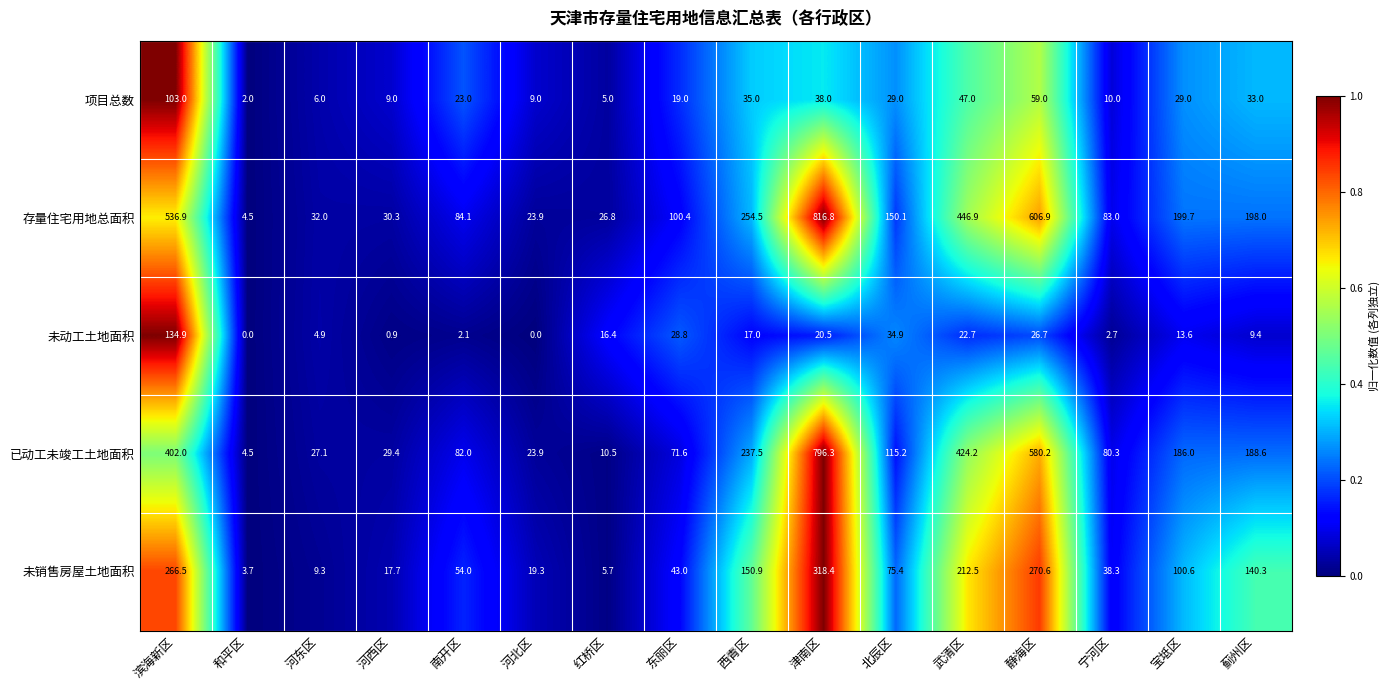

Which category has the highest value across all series?

津南区